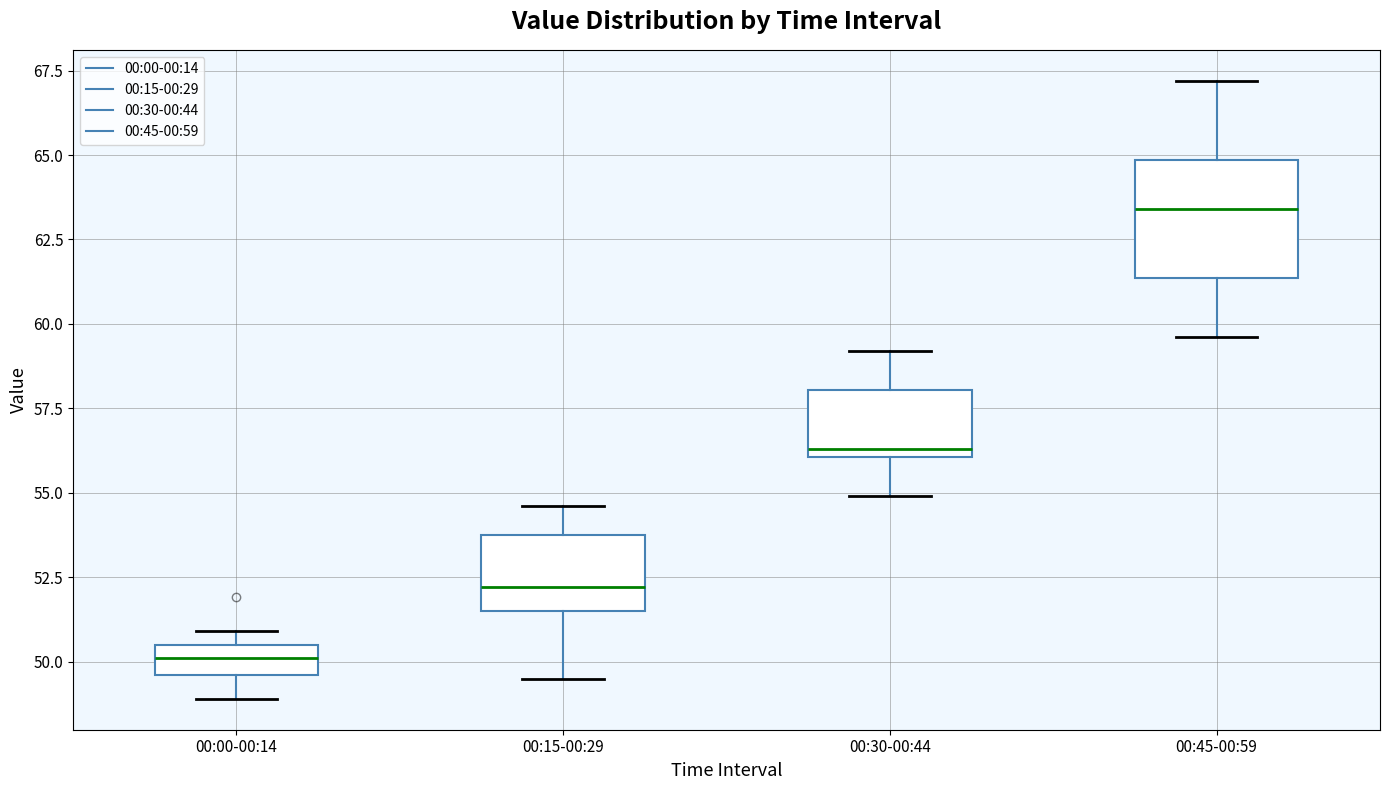

Reading left to right, read every box against the y-axis: the position of its median line, the range the box covers, and the ends of its whiskers. The values are not printed on the chart, so give them approximately, as read against the axis.

00:00-00:14: median 50.0, box 49.5 to 50.5, whiskers 49.0 to 51.0
00:15-00:29: median 52.0, box 51.5 to 54.0, whiskers 49.5 to 54.5
00:30-00:44: median 56.5, box 56.0 to 58.0, whiskers 55.0 to 59.0
00:45-00:59: median 63.5, box 61.5 to 65.0, whiskers 59.5 to 67.0